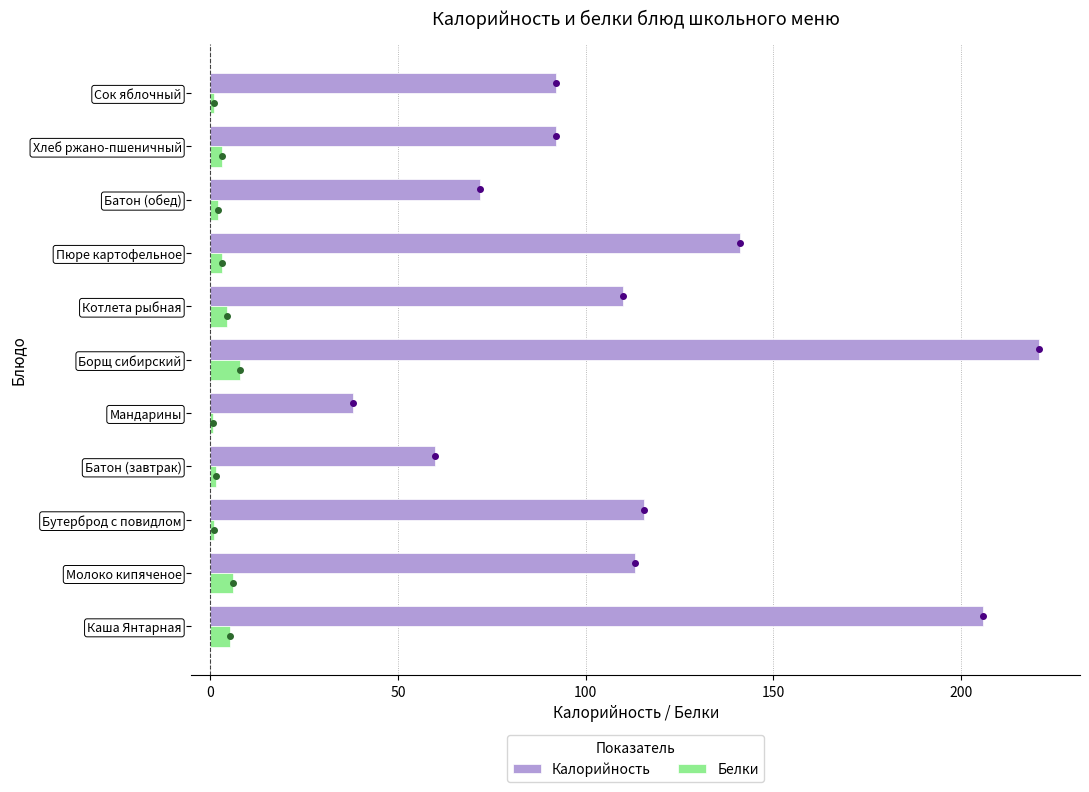

What is the difference between the maximum and minimum values in the Белки series?

7.3